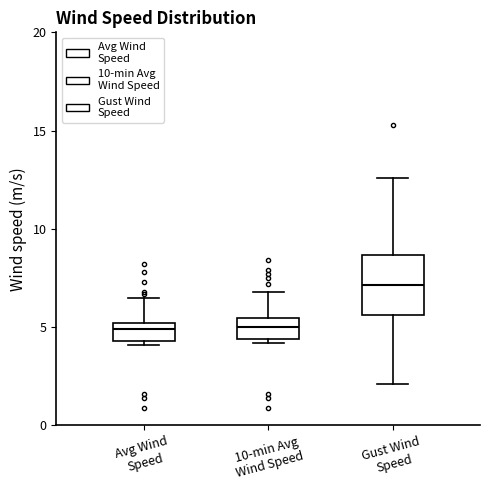

Reading left to right, transcribe this box plot: for each box, give where its median line is, the range the box spans, and where its two whiskers end, as read against the y-axis. The values are not printed on the chart, so give them approximately, as read against the axis.

Avg Wind Speed: median 5.0 (just below the box's upper edge), box 4.5 to 5.0, whiskers 4.0 to 6.5
10-min Avg Wind Speed: median 5.0, box 4.5 to 5.5, whiskers 4.0 to 7.0
Gust Wind Speed: median 7.0, box 5.5 to 8.5, whiskers 2.0 to 12.5